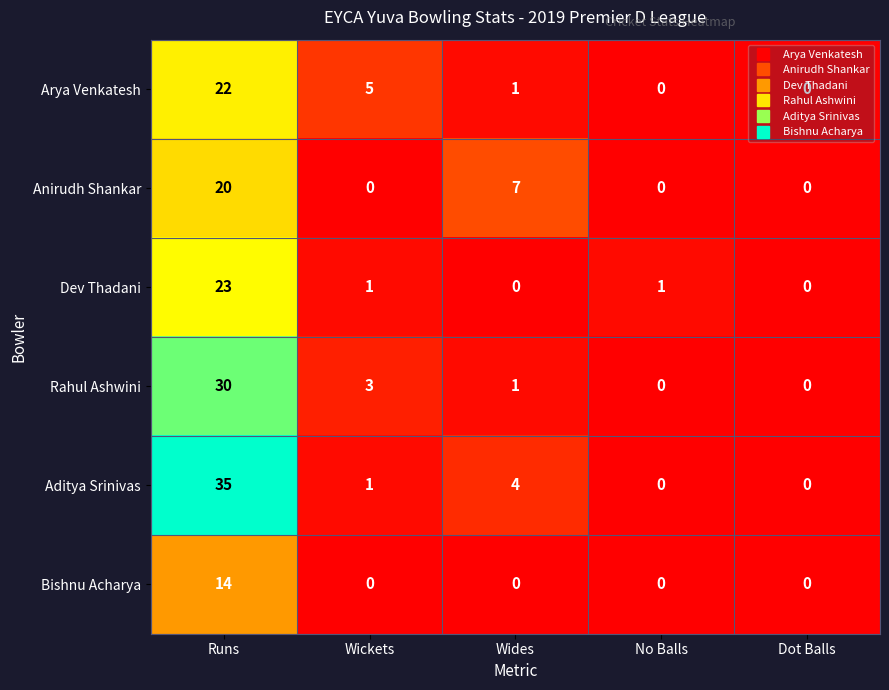

Rank the series by their maximum value, from lowest to highest.

Bishnu Acharya, Anirudh Shankar, Arya Venkatesh, Dev Thadani, Rahul Ashwini, Aditya Srinivas